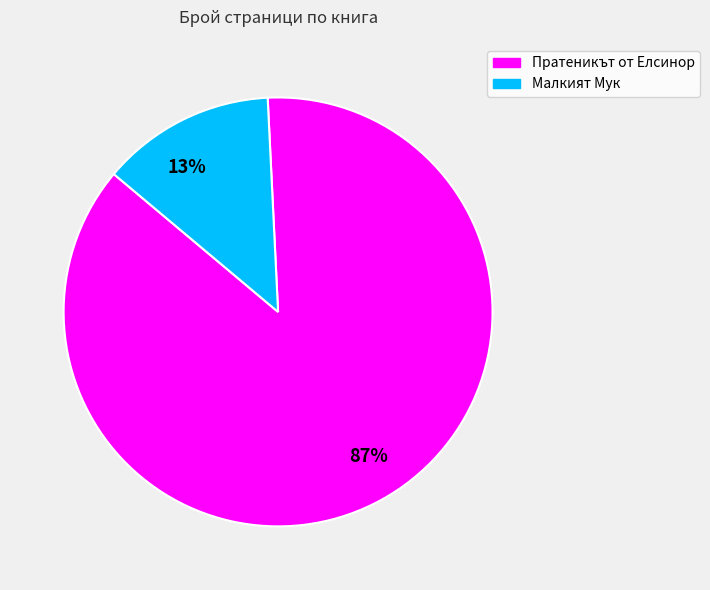

How many segments does this pie chart have?

2